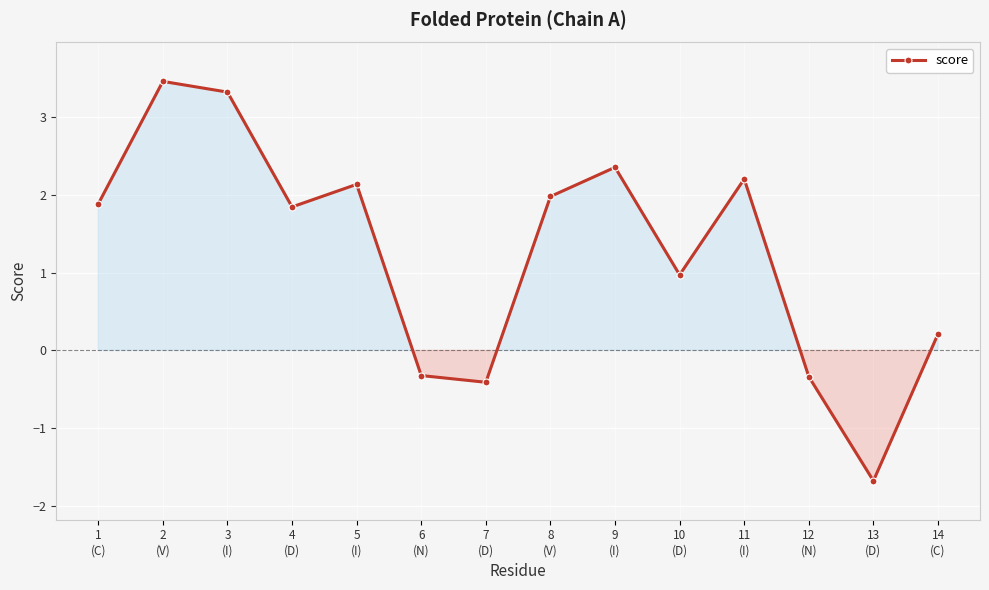

How many values are below zero?

4